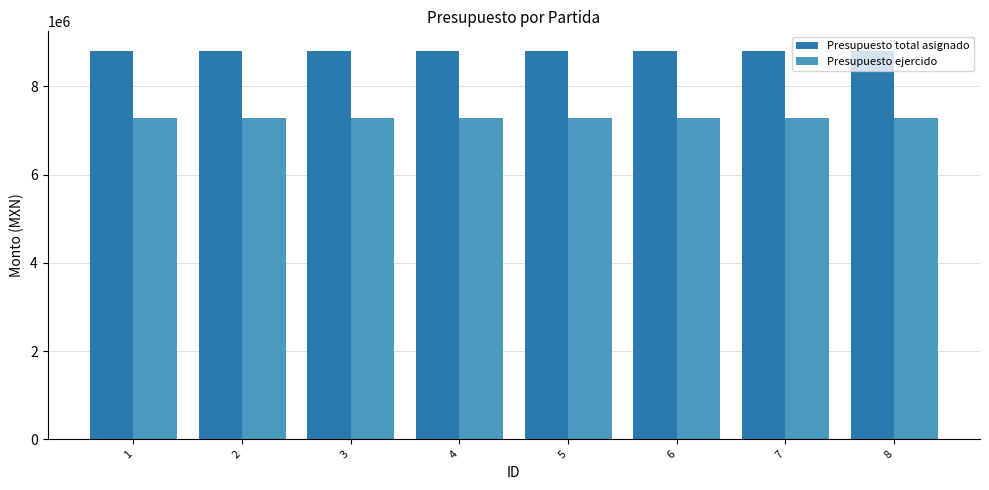

Reading left to right, transcribe all the data shown in this chart.

Presupuesto total asignado: 8807674	8807674	8807674	8807674	8807674	8807674	8807674	8807674
Presupuesto ejercido: 7290141	7290141	7290141	7290141	7290141	7290141	7290141	7290141